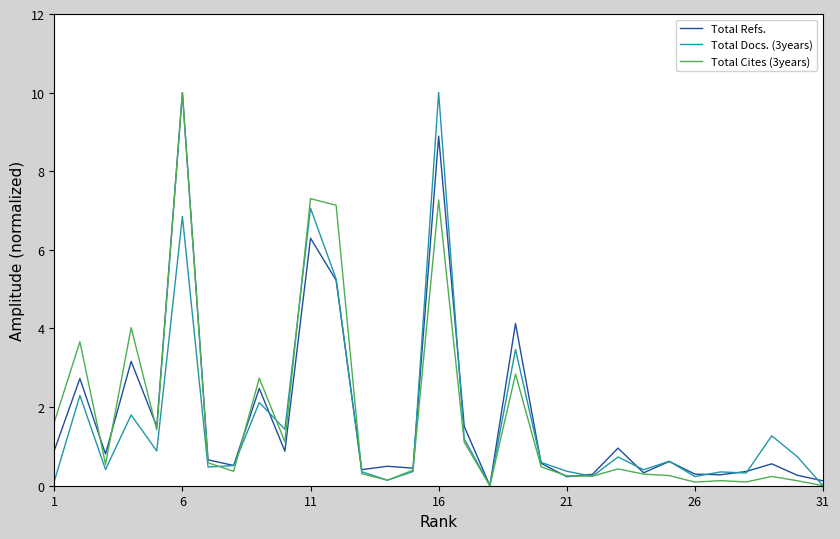

What is the maximum value for Total Refs.?

10.0